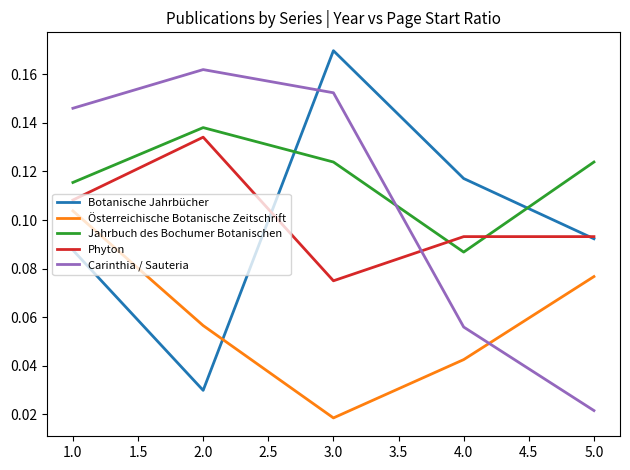

Which series changed the most between 2.0 and 5.0?

Carinthia / Sauteria